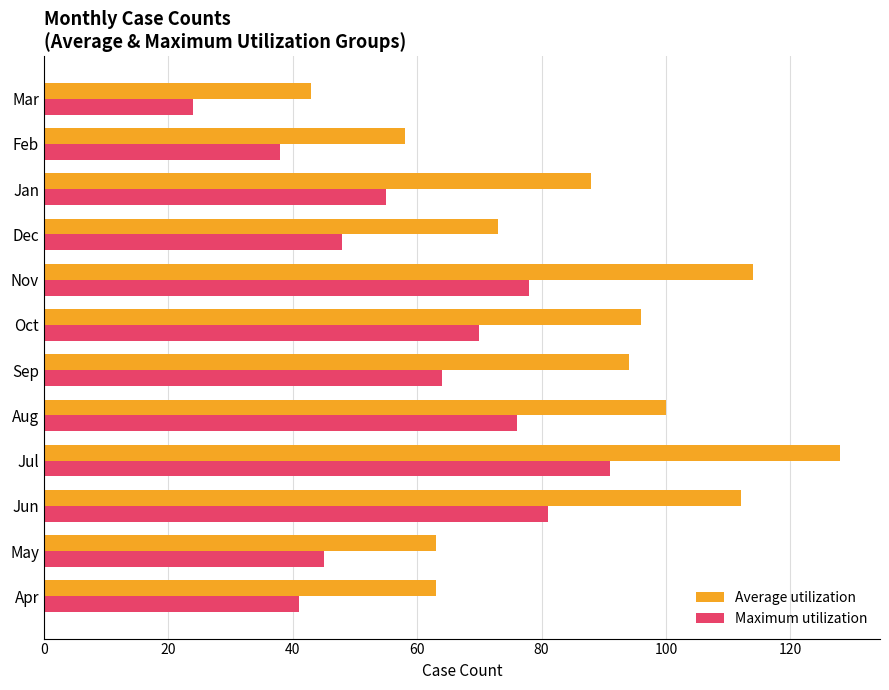

Which category has the lowest value in the Average utilization series?

Mar